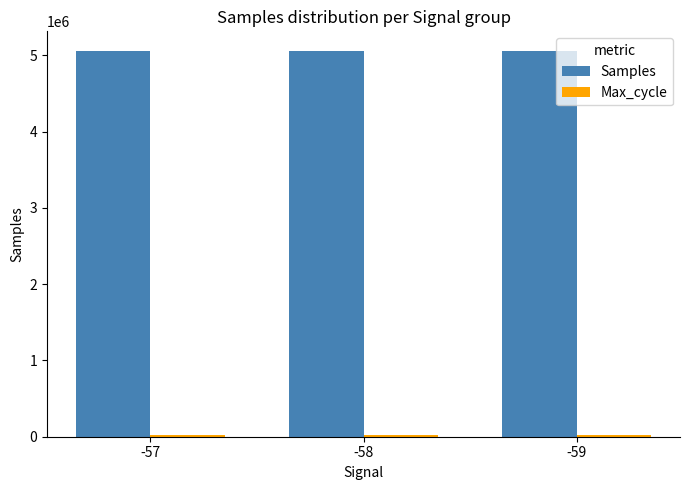

What is the lowest value of the Samples series?

5055488